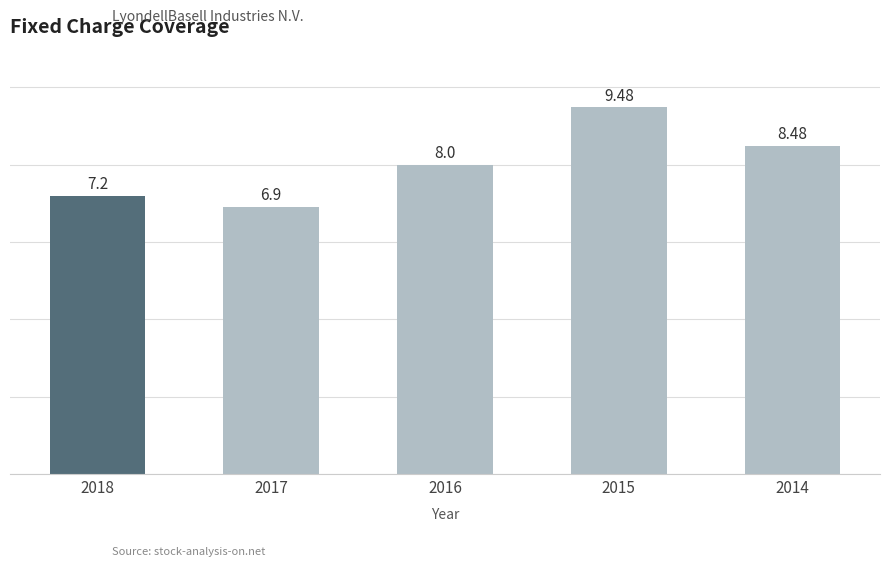

Reading left to right, what are all the values shown in this chart?

2018=7.2	2017=6.9	2016=8.0	2015=9.5	2014=8.5